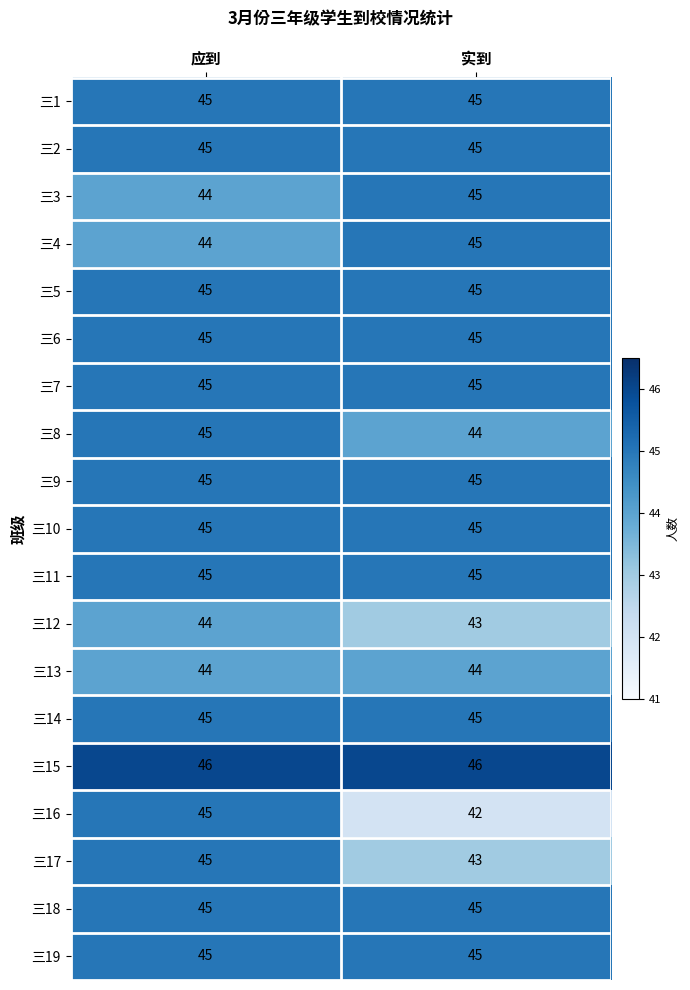

Which series has the largest range (max minus min)?

三16